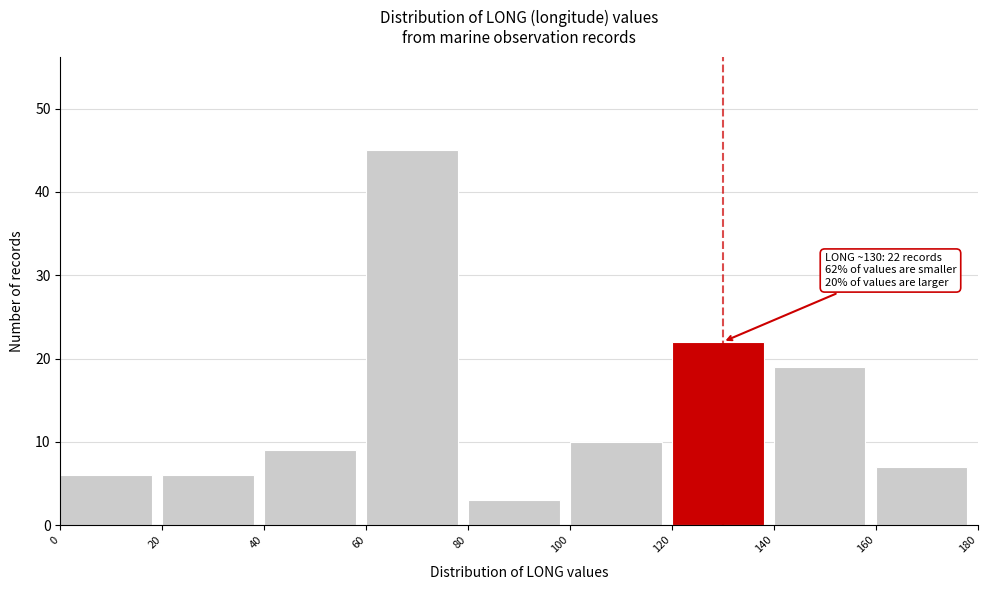

Over which range of the x-axis is the bar tallest?

60 to 80